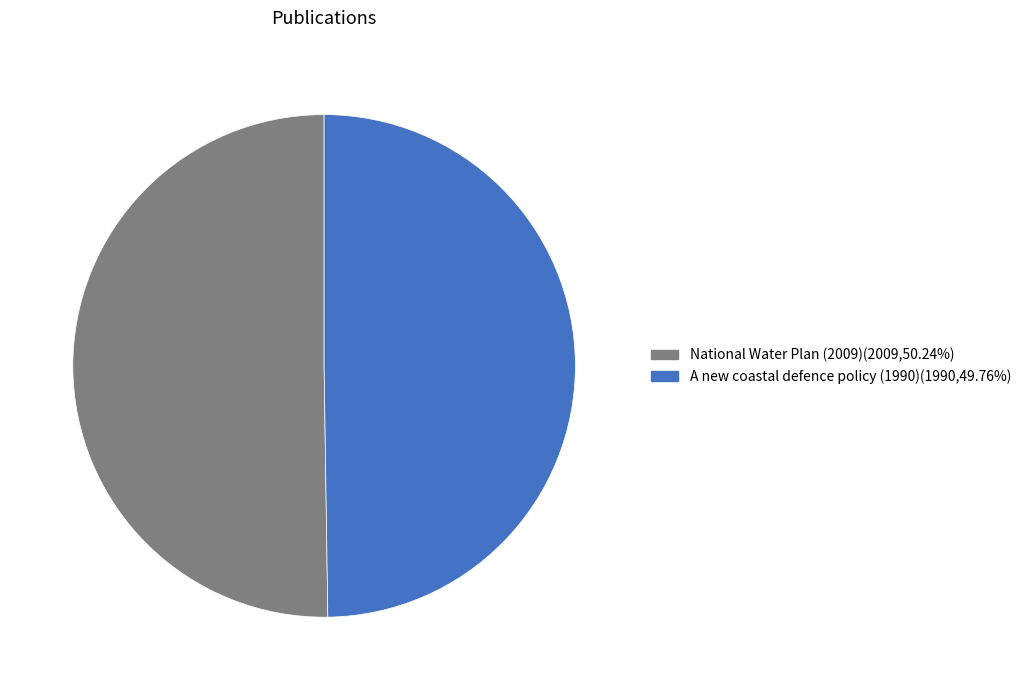

Combined, do A new coastal defence policy (1990) and National Water Plan (2009) account for over 50%?

Yes